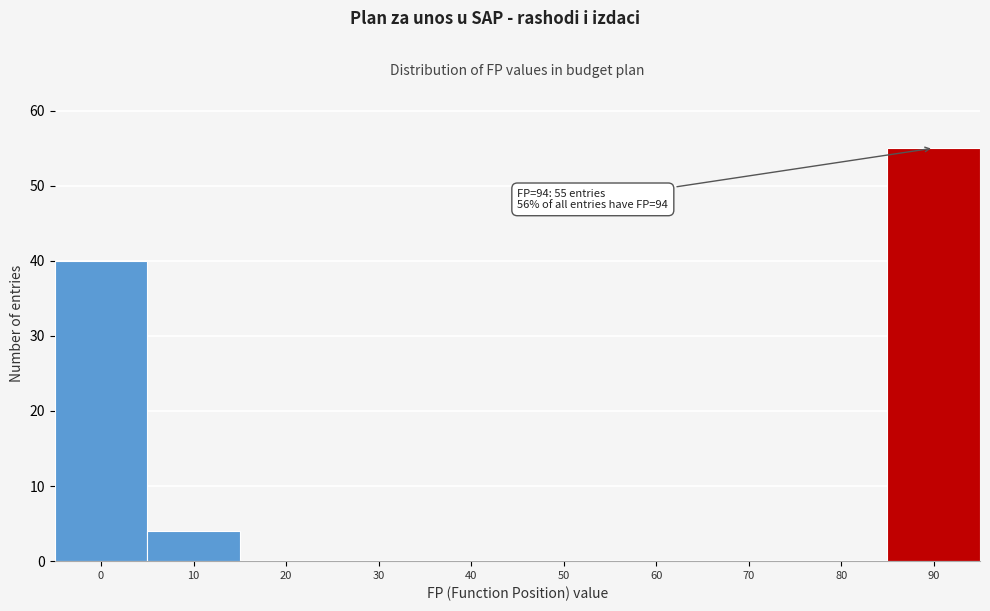

Reading left to right, list all the values displayed in this chart.

0=40	10=4	20=0	30=0	40=0	50=0	60=0	70=0	80=0	90=55